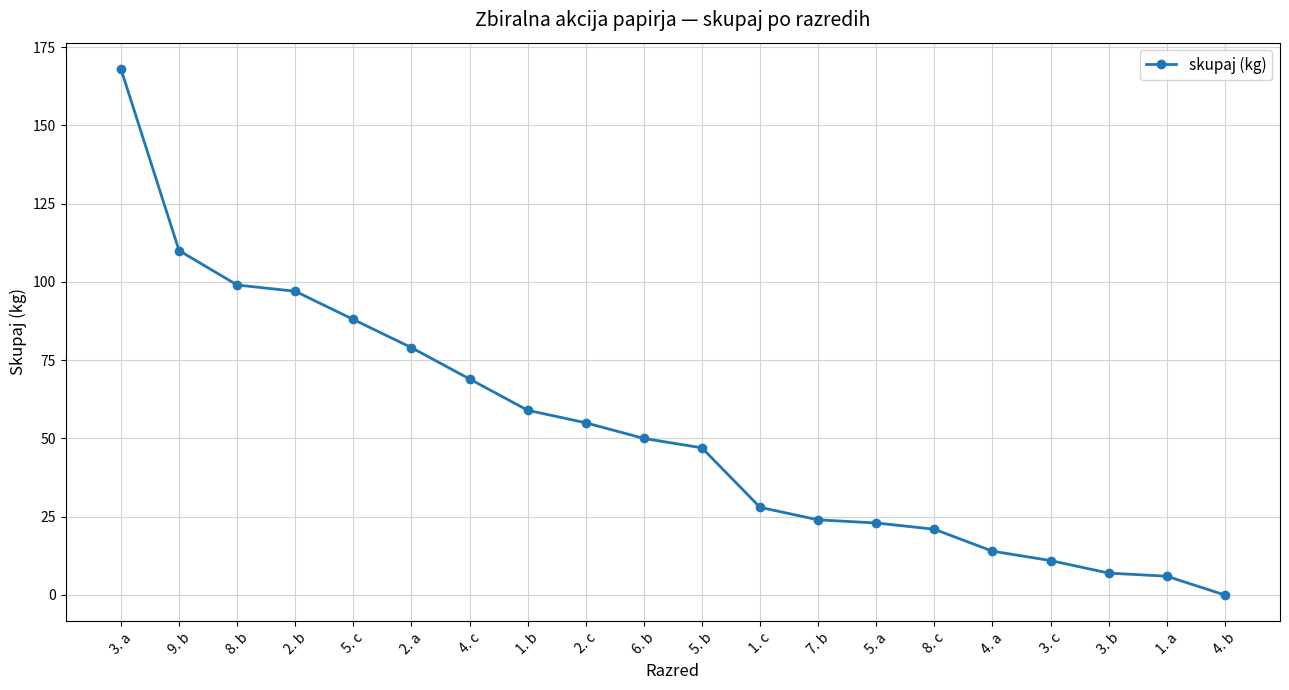

Is it true that the value at 3. b is 7?

True